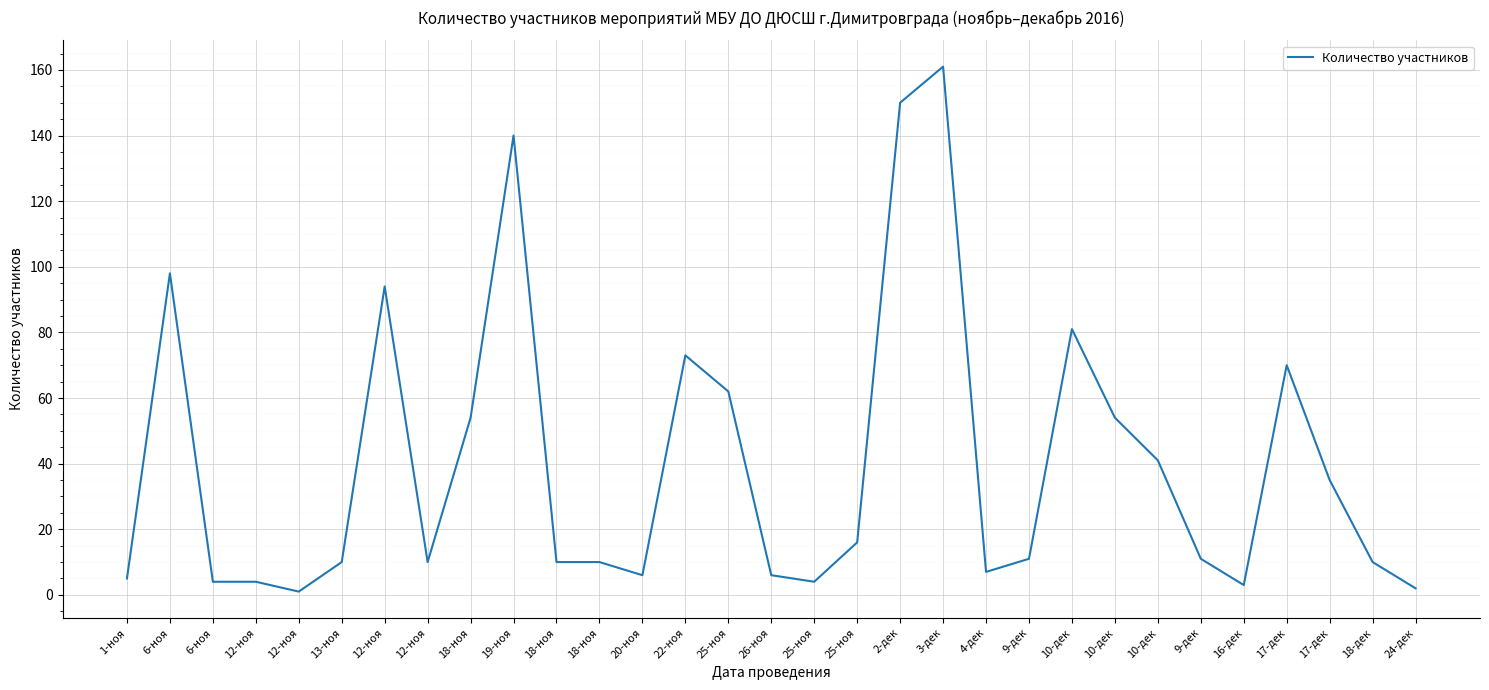

How many lines are shown in the chart?

1